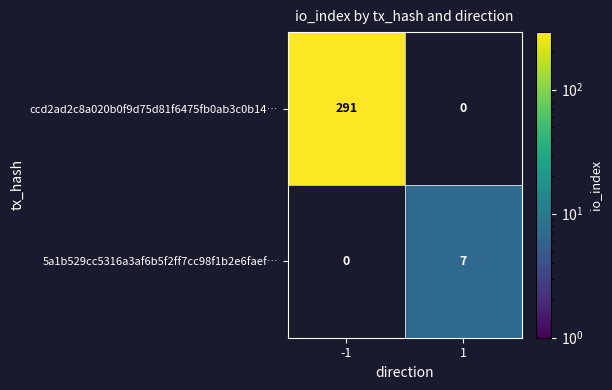

Which series has the largest total across all categories?

ccd2ad2c8a020b0f9d75d81f6475fb0ab3c0b14…